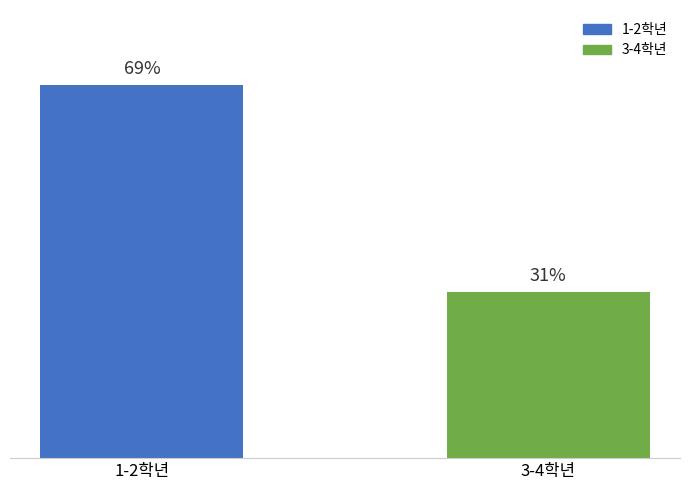

Are the bars horizontal?

No